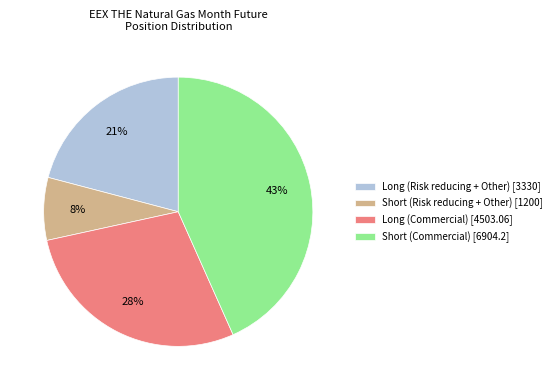

Is it true that Short (Commercial) is 43% of the pie?

True